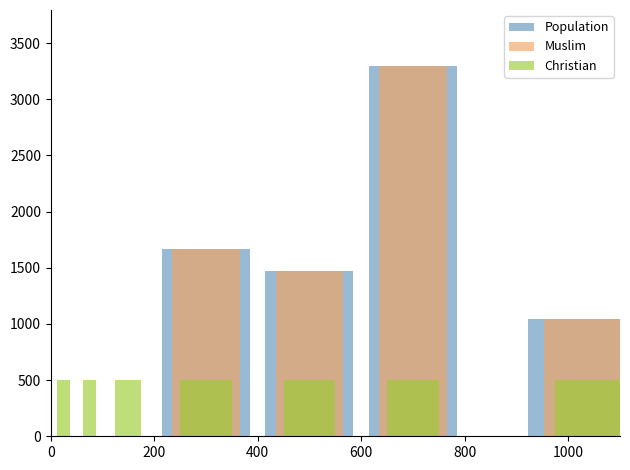

Is the value of Muslim at 1200 greater than the value of Christian at 800?

Yes